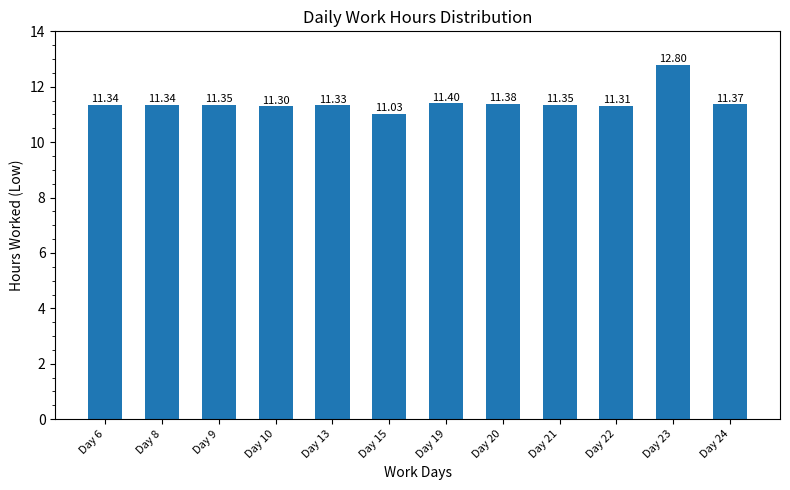

Between Day 8 and Day 20, which is larger?

Day 20